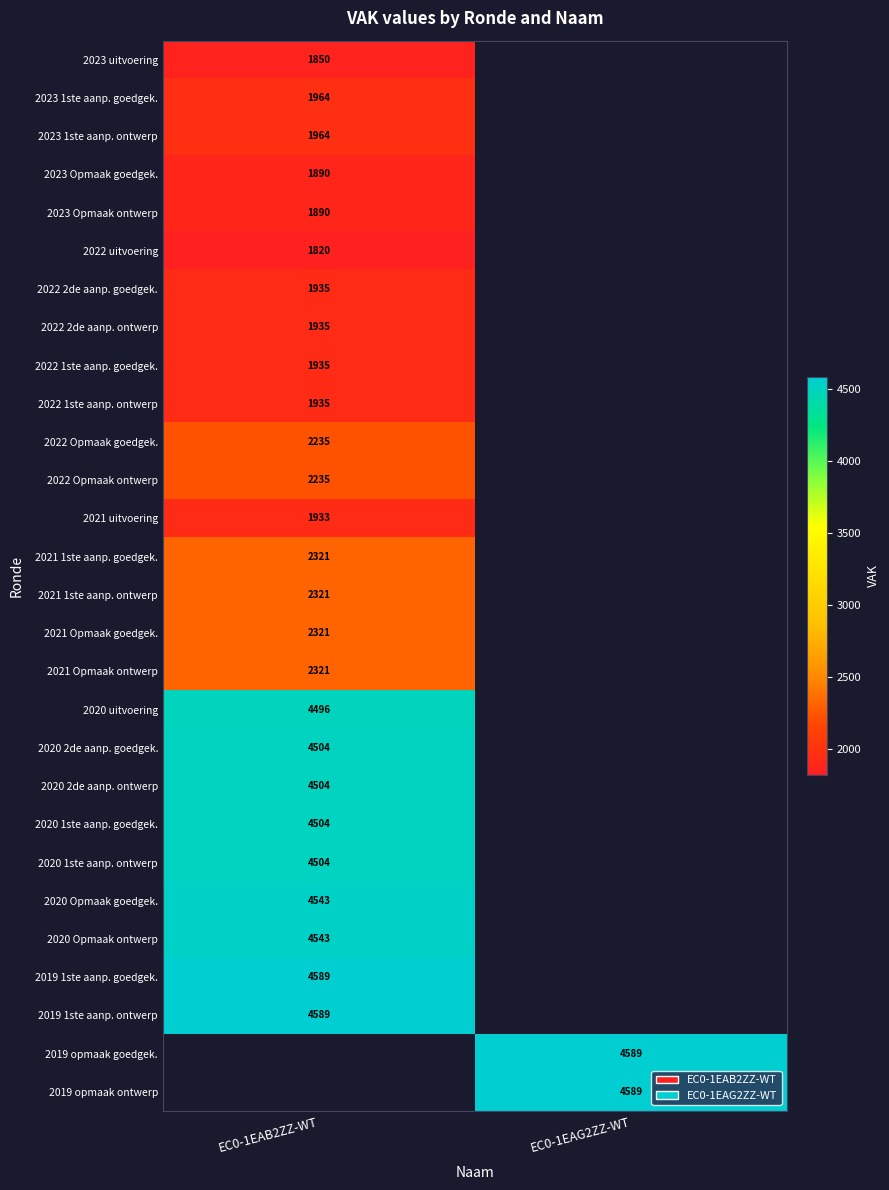

List the series in order of their overall mean, lowest first.

2023 uitvoering, 2023 1ste aanp. goedgek., 2023 1ste aanp. ontwerp, 2023 Opmaak goedgek., 2023 Opmaak ontwerp, 2022 uitvoering, 2022 2de aanp. goedgek., 2022 2de aanp. ontwerp, 2022 1ste aanp. goedgek., 2022 1ste aanp. ontwerp, 2022 Opmaak goedgek., 2022 Opmaak ontwerp, 2021 uitvoering, 2021 1ste aanp. goedgek., 2021 1ste aanp. ontwerp, 2021 Opmaak goedgek., 2021 Opmaak ontwerp, 2020 uitvoering, 2020 2de aanp. goedgek., 2020 2de aanp. ontwerp, 2020 1ste aanp. goedgek., 2020 1ste aanp. ontwerp, 2020 Opmaak goedgek., 2020 Opmaak ontwerp, 2019 1ste aanp. goedgek., 2019 1ste aanp. ontwerp, 2019 opmaak goedgek., 2019 opmaak ontwerp